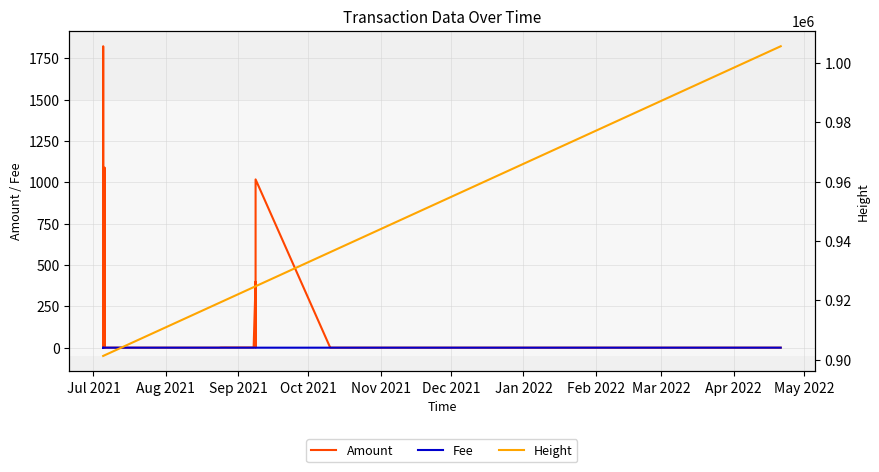

True or false: Height has a value of 336341.1 at 36.

False